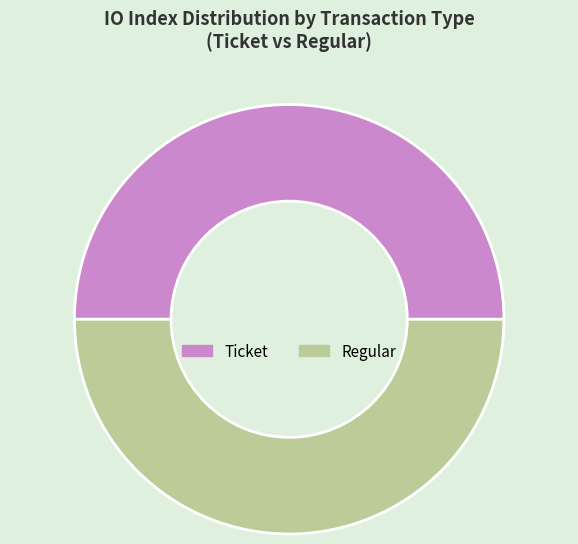

Count the number of slices in the pie.

2